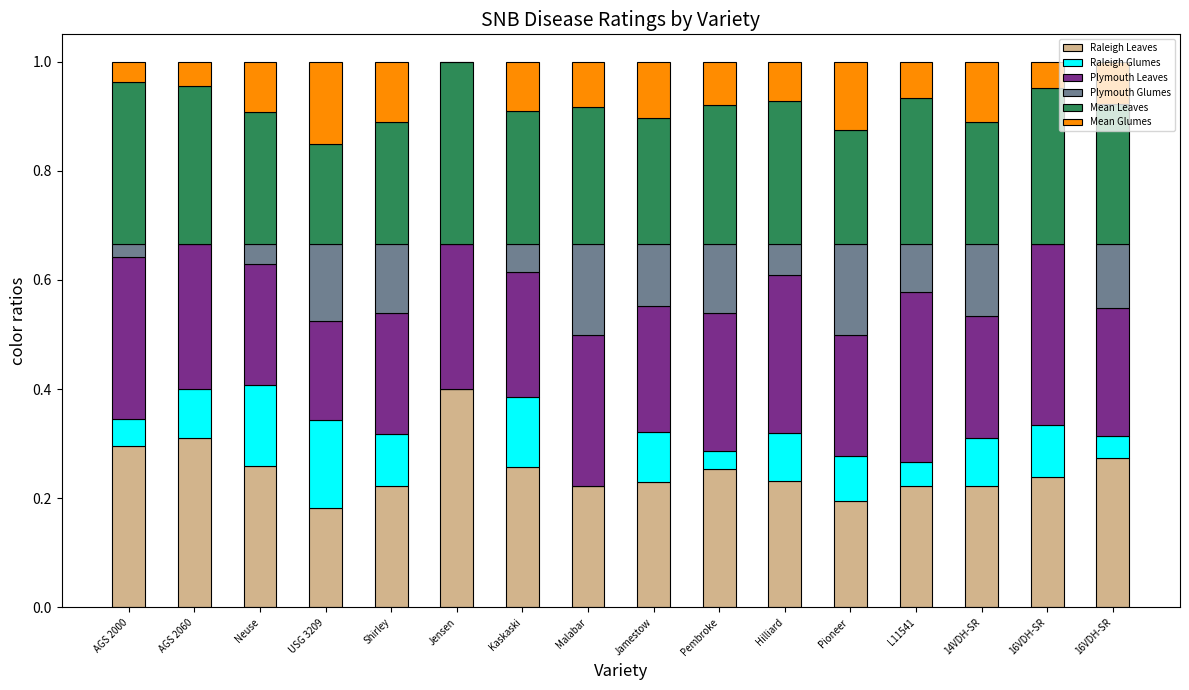

What is the label of the 16th bar from the left?

16VDH-SR